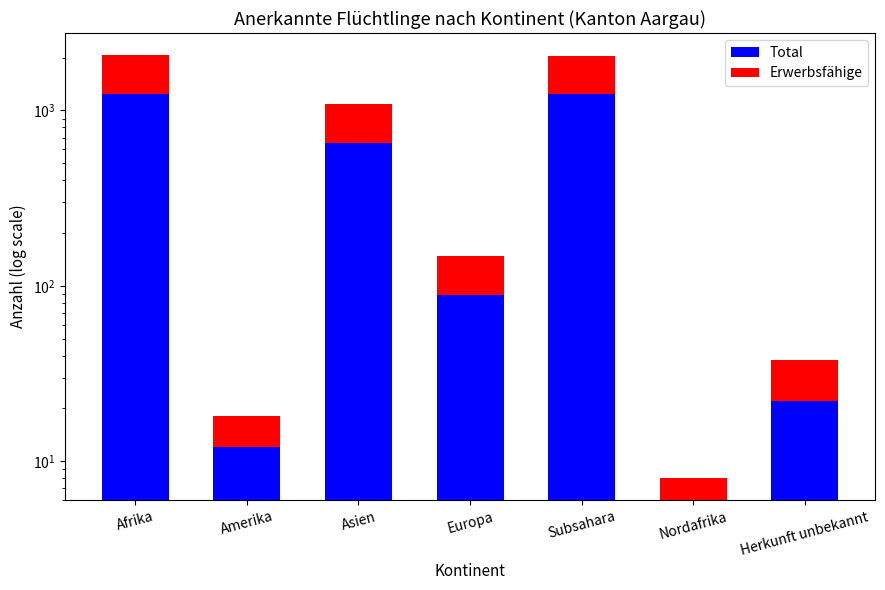

What is the difference between the Total values at Herkunft unbekannt and Afrika?

1228